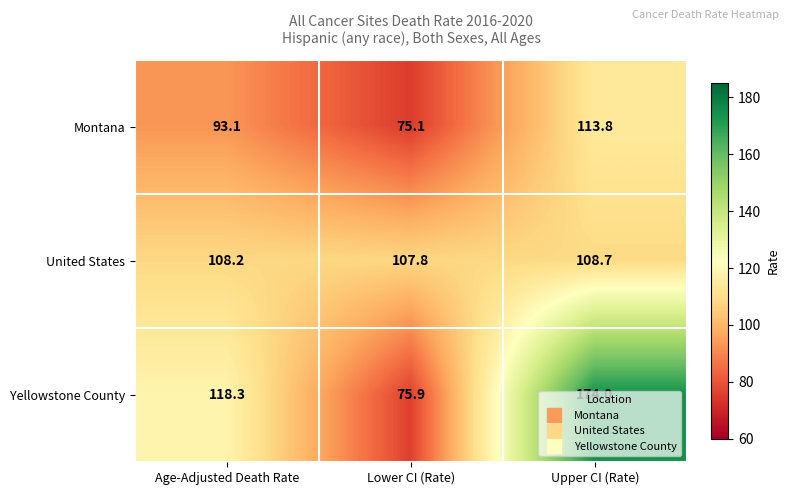

How many data points does each series have?

3